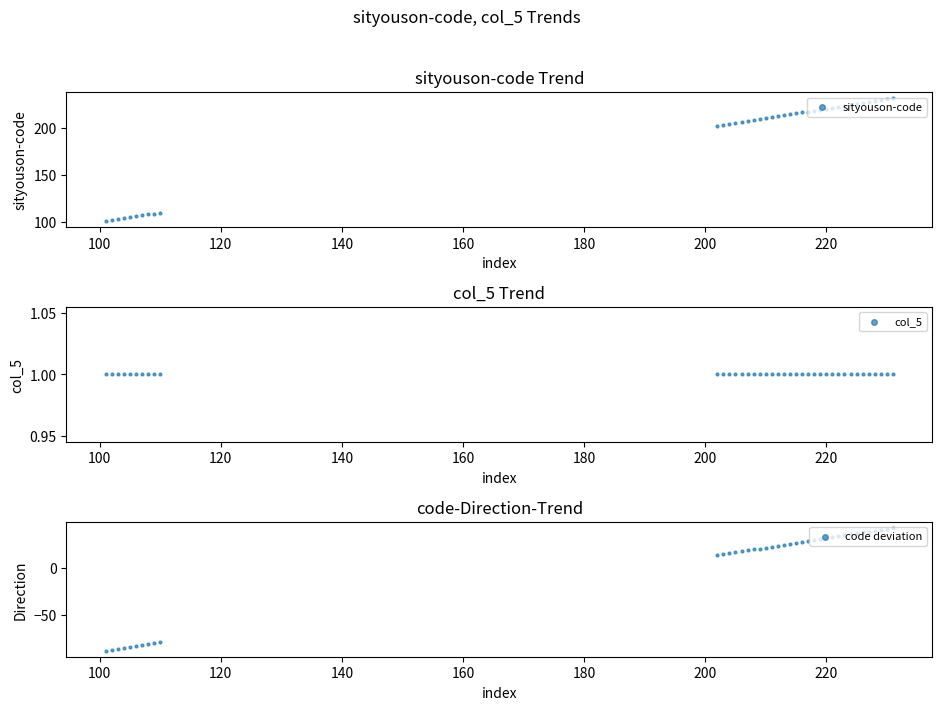

At how many categories does at least one series exceed 207?

24